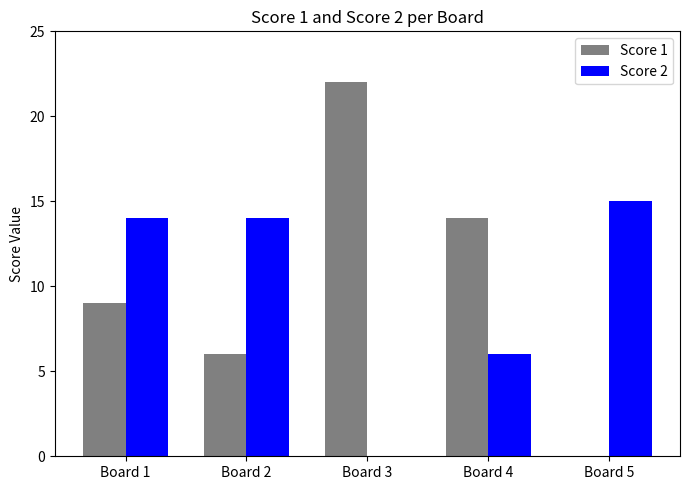

Are the bars grouped side by side (vs. stacked)?

Yes